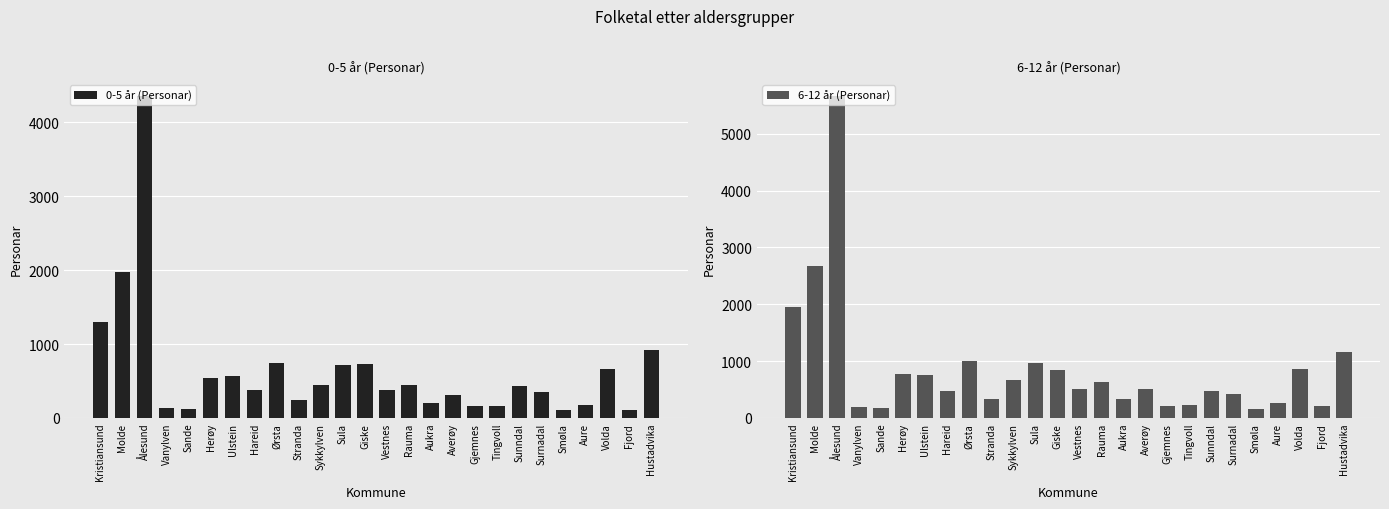

The value of 6-12 år (Personar) at Tingvoll is 328. True or false?

False